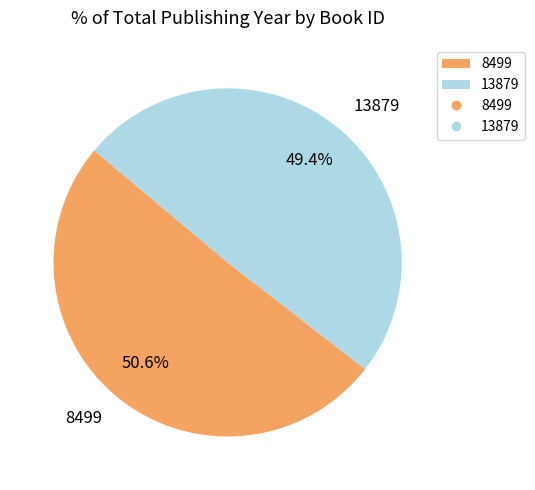

To the nearest percent, what percentage of the pie is 8499?

51%